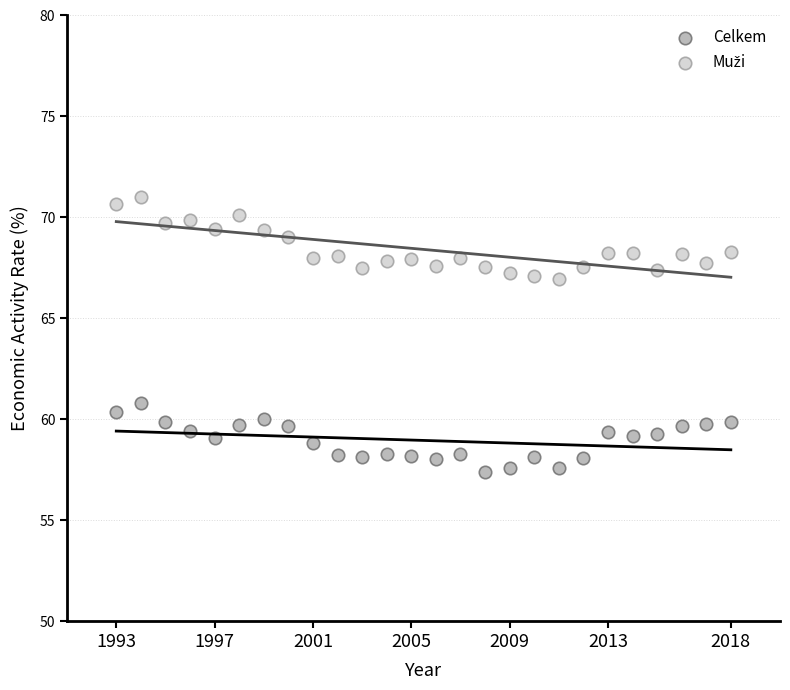

Across all data points, what is the range of Y values (max minus min)?

13.6